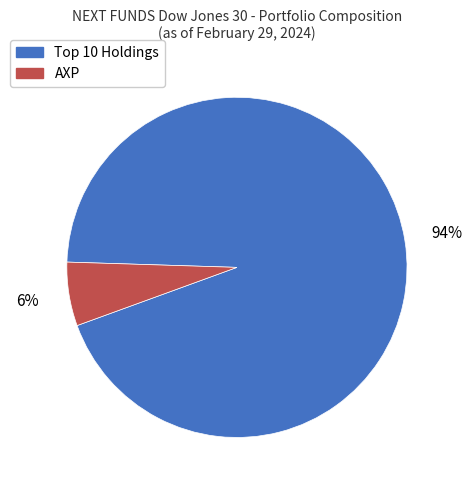

What percentage is the AXP slice, to the nearest percent?

6%